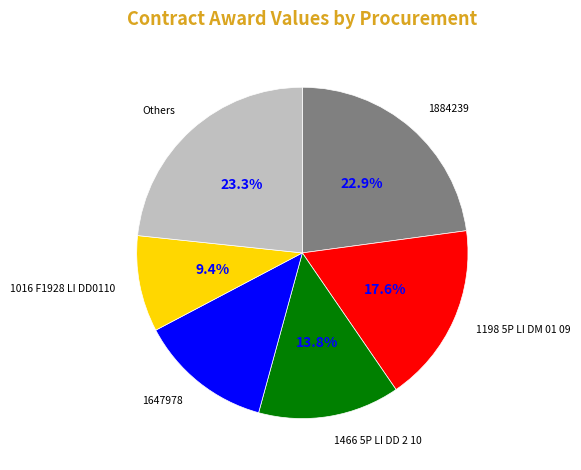

Approximately how many times larger is the value at 1884239 compared to 1647978?

1.8